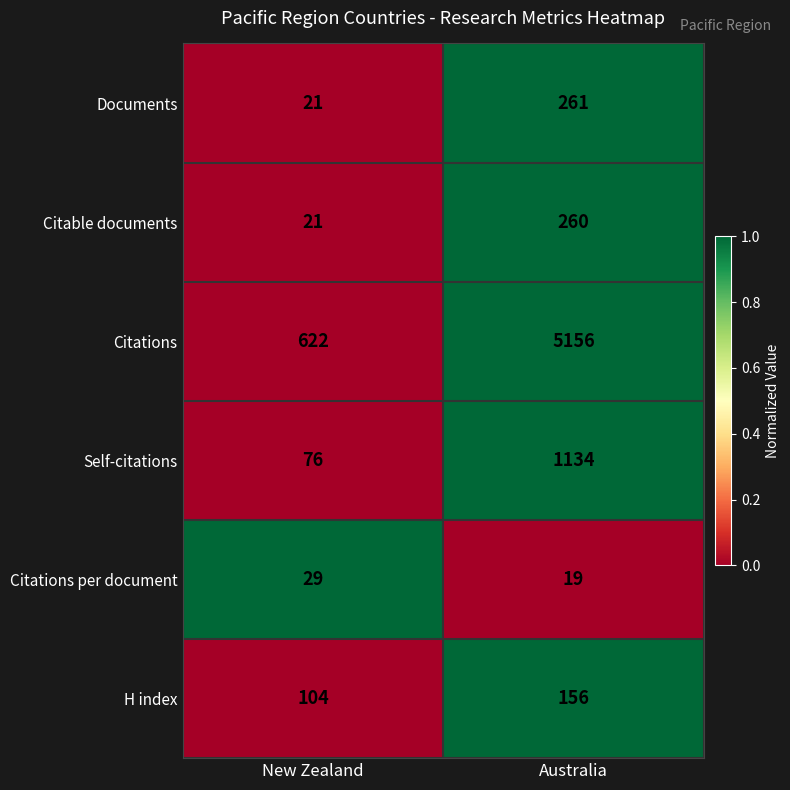

True or false: H index has a value of 228 at Australia.

False